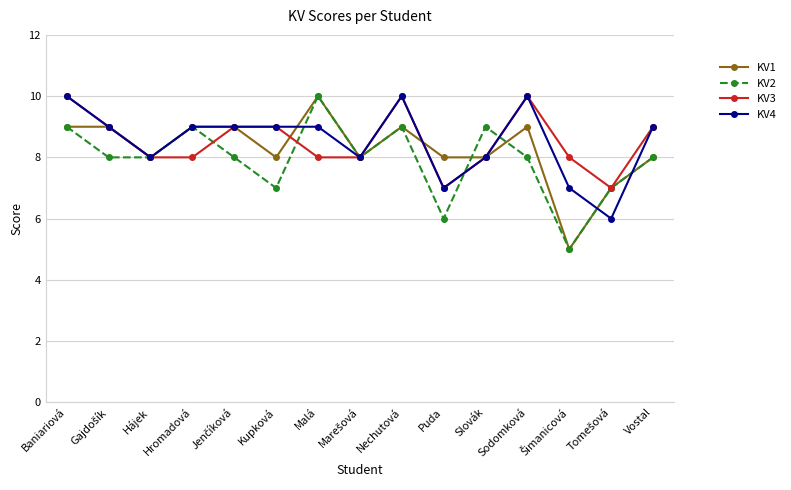

Is it true that KV2 equals 11 at Sodomková?

False